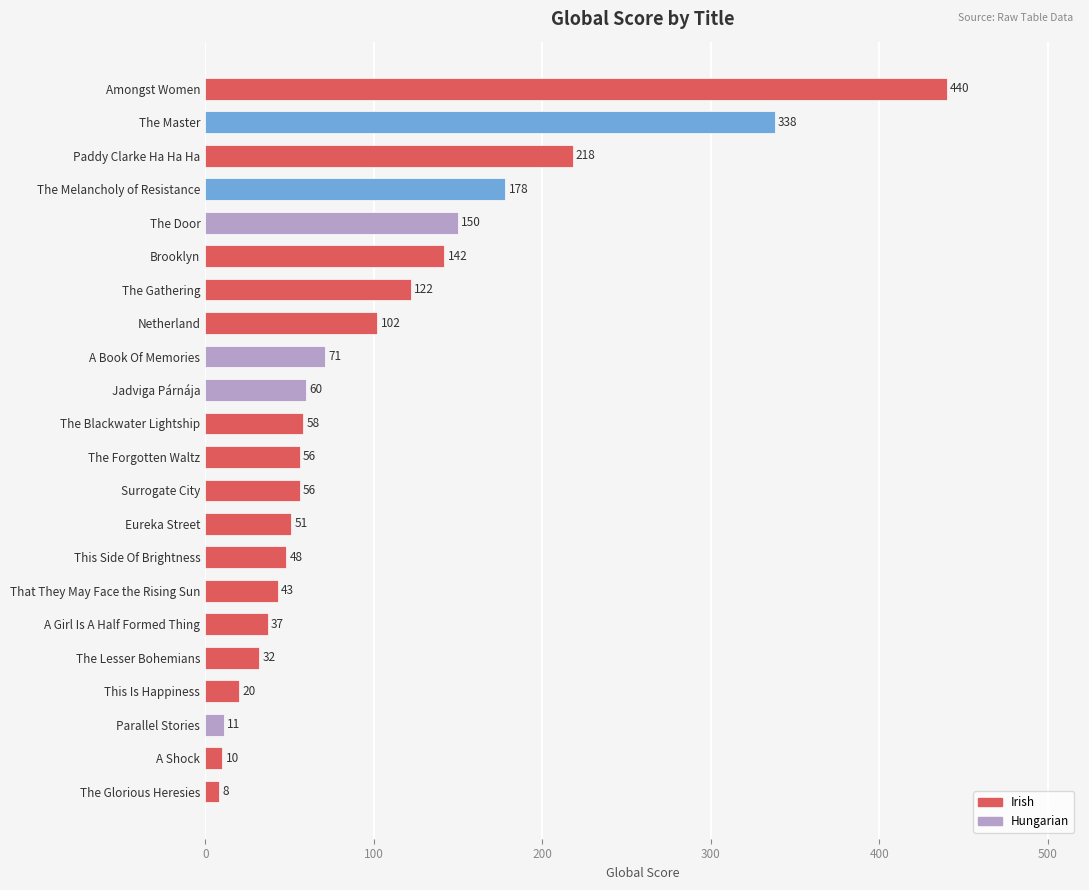

True or false: the data shows 67 at Eureka Street.

False